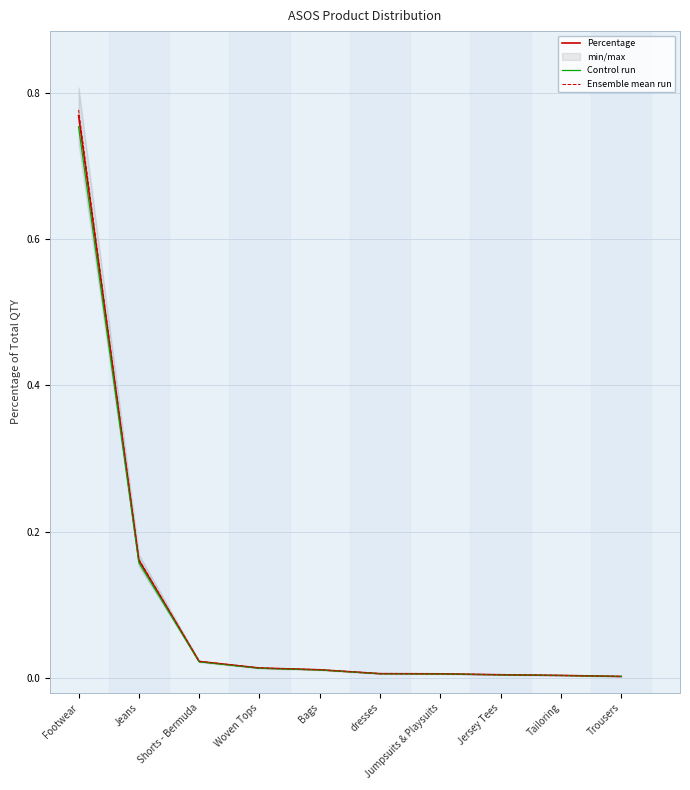

What position from the right is Shorts - Bermuda?

8